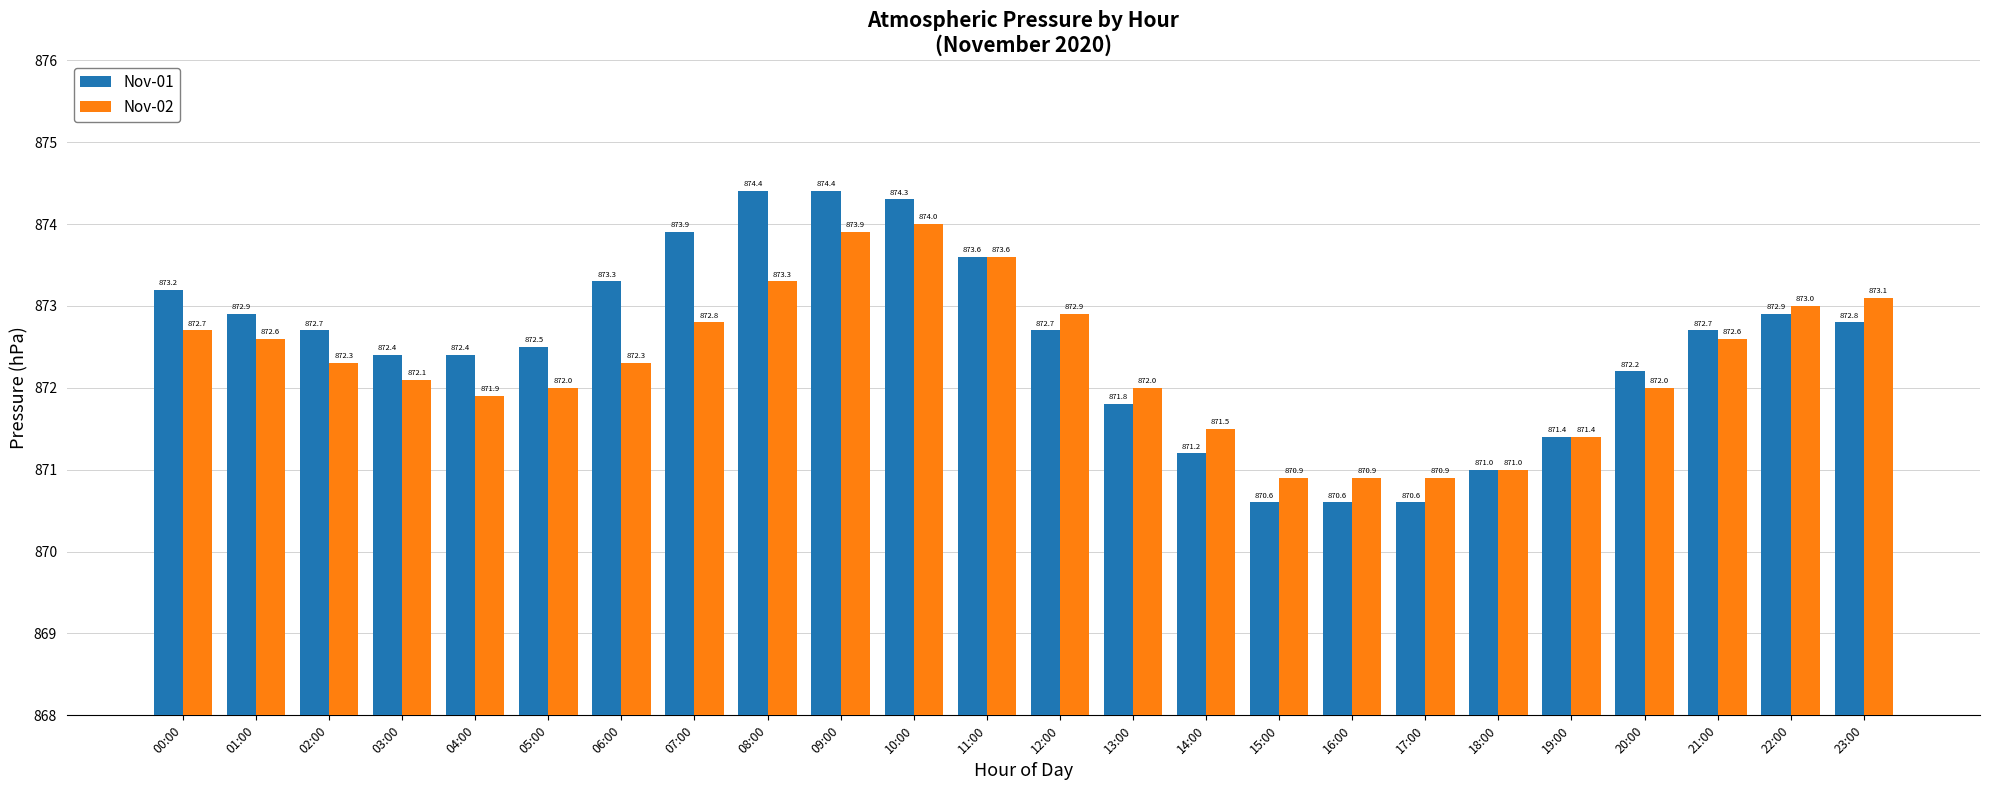

True or false: Nov-02 has a value of 1493.3 at 18:00.

False